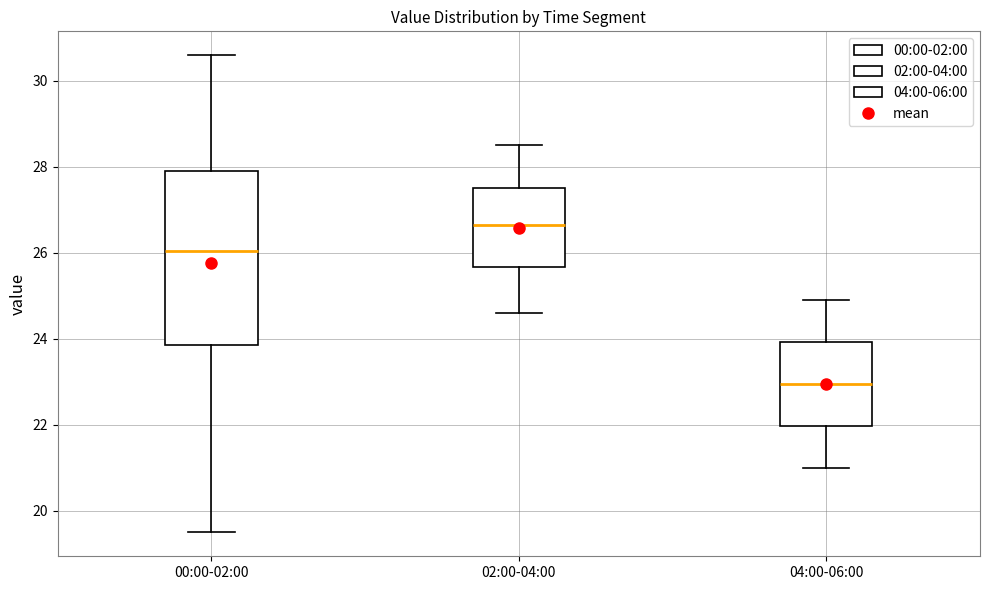

Reading left to right, transcribe this box plot: for each box, give where its median line is, the range the box spans, and where its two whiskers end, as read against the y-axis. The values are not printed on the chart, so give them approximately, as read against the axis.

00:00-02:00: median 26.0, box 23.8 to 28.0, whiskers 19.6 to 30.6
02:00-04:00: median 26.6, box 25.6 to 27.6, whiskers 24.6 to 28.6
04:00-06:00: median 23.0, box 22.0 to 24.0, whiskers 21.0 to 25.0